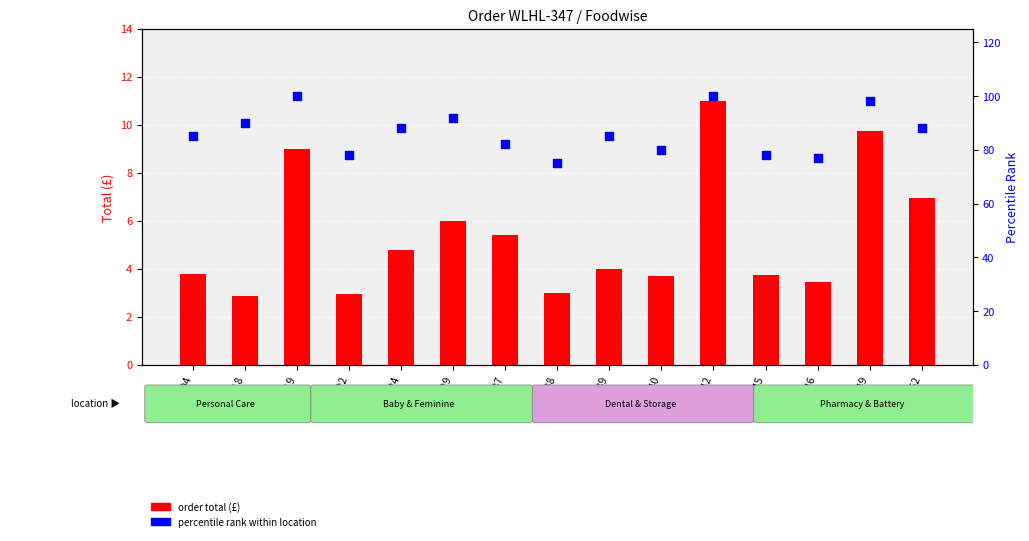

Which series contains the lowest Y value?

order total (£)